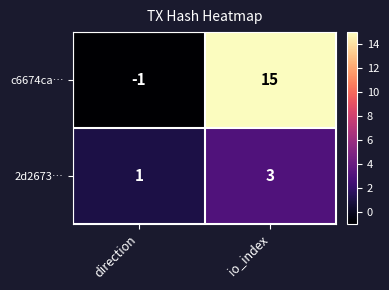

How many data points in 2d2673… are less than 3?

1